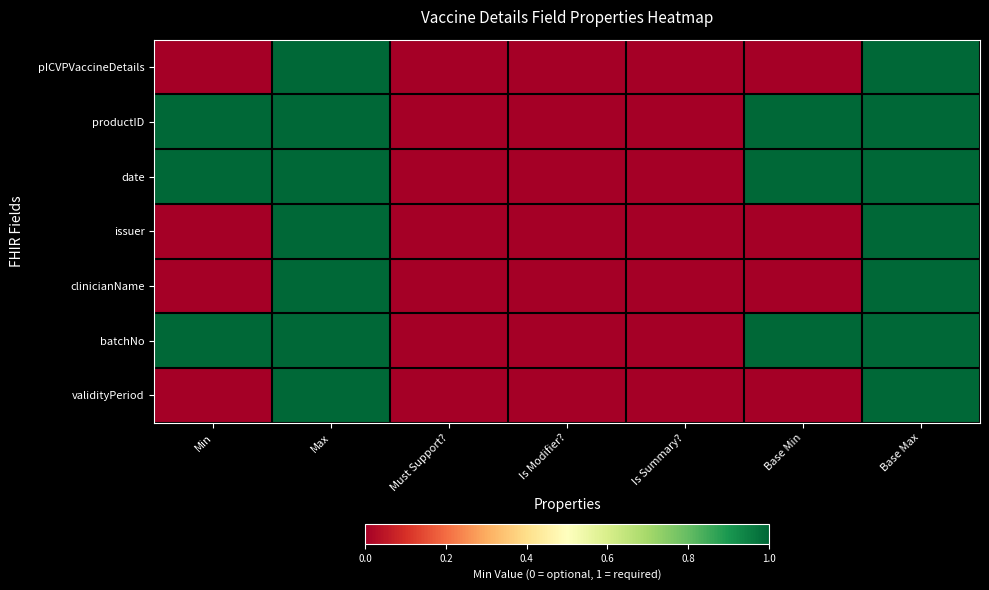

What is the spread (max minus min) of values at Base Min?

1